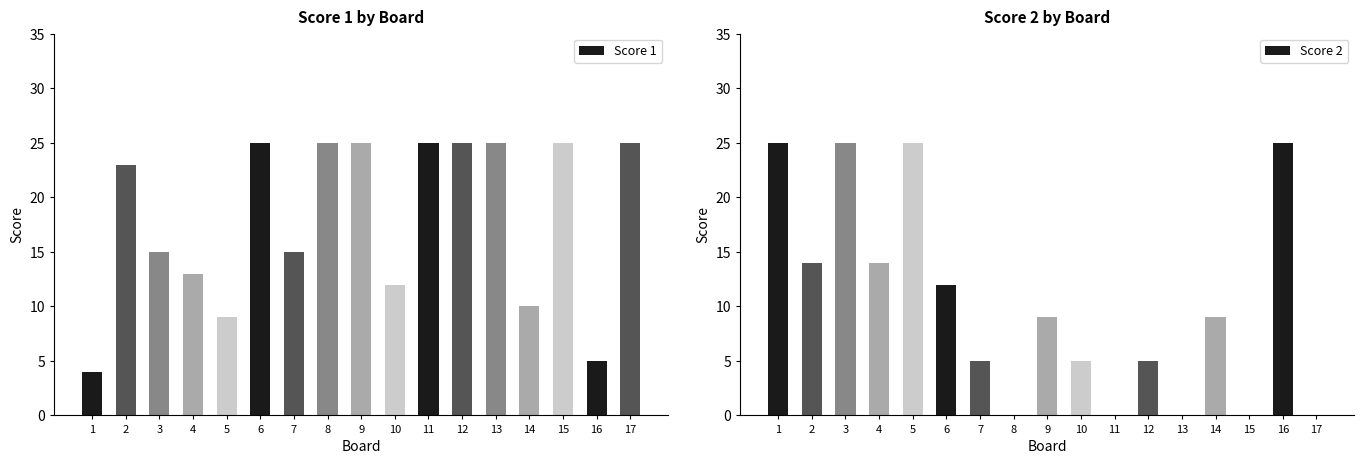

Reading right to left, list all the values displayed in this chart.

Score 1: 25	5	25	10	25	25	25	12	25	25	15	25	9	13	15	23	4
Score 2: 0	25	0	9	0	5	0	5	9	0	5	12	25	14	25	14	25